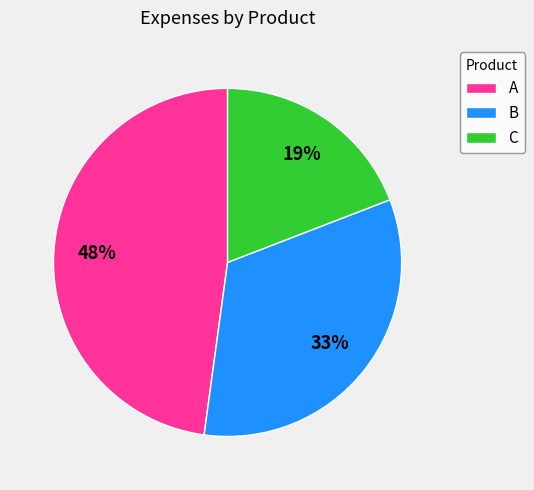

To the nearest percent, what is the difference between the A and B slice percentages?

15%